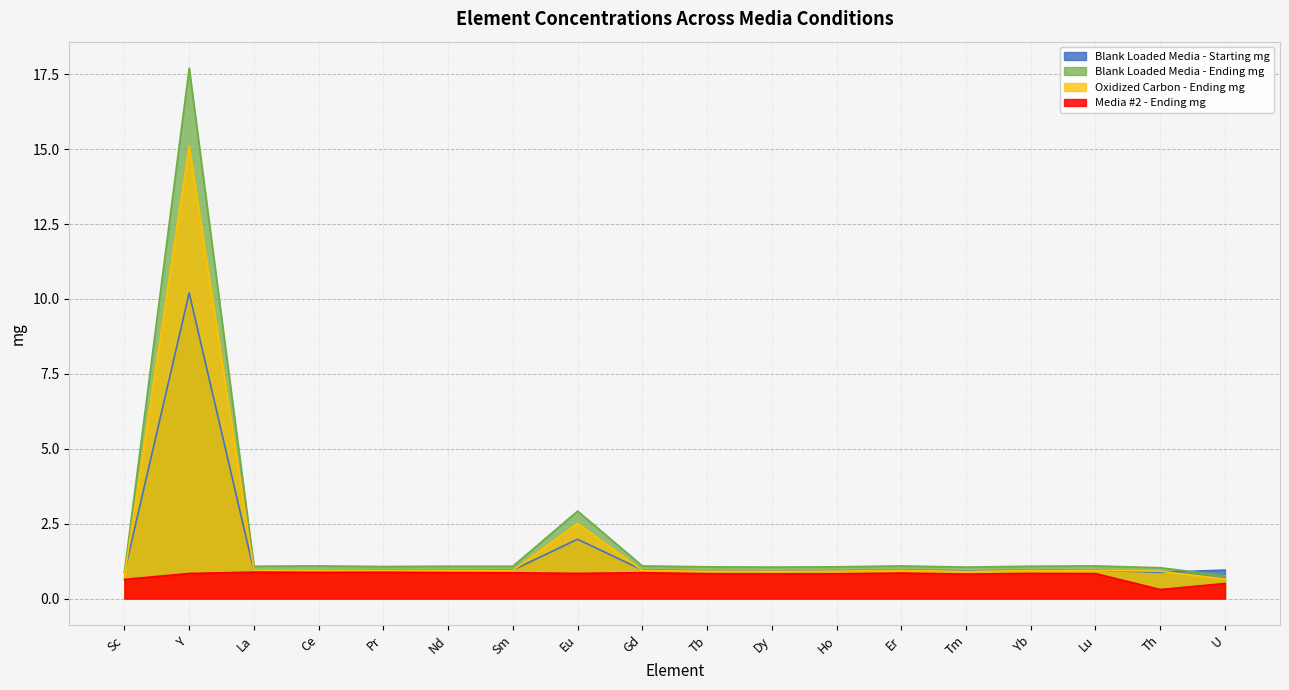

After their last crossing, which series has the higher values: Blank Loaded Media - Starting mg or Oxidized Carbon - Ending mg?

Blank Loaded Media - Starting mg